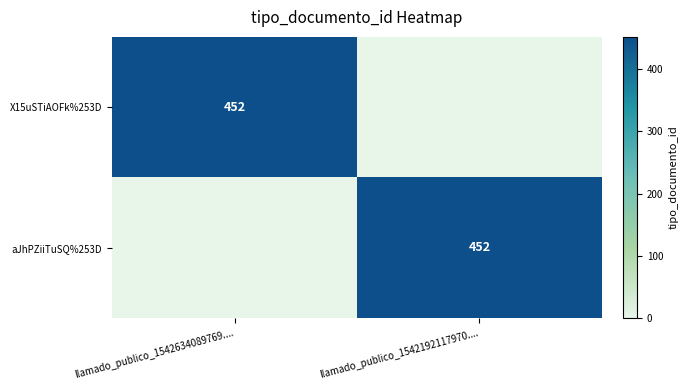

True or false: aJhPZiiTuSQ%253D has a value of 752 at llamado_publico_1542192117970.....

False